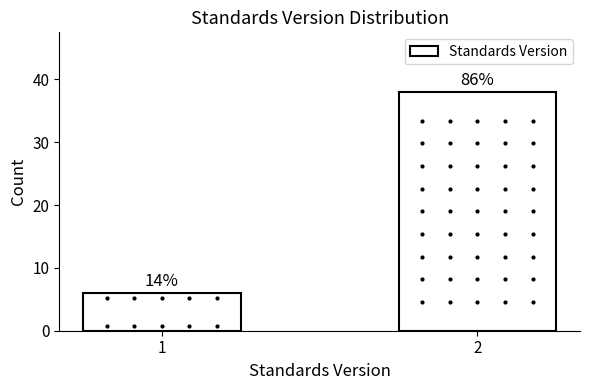

Are the bars horizontal?

No